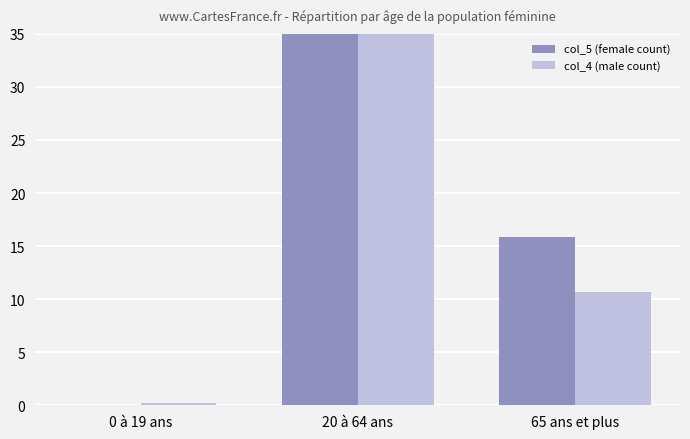

How many data points in col_5 (female count) are above 15?

2